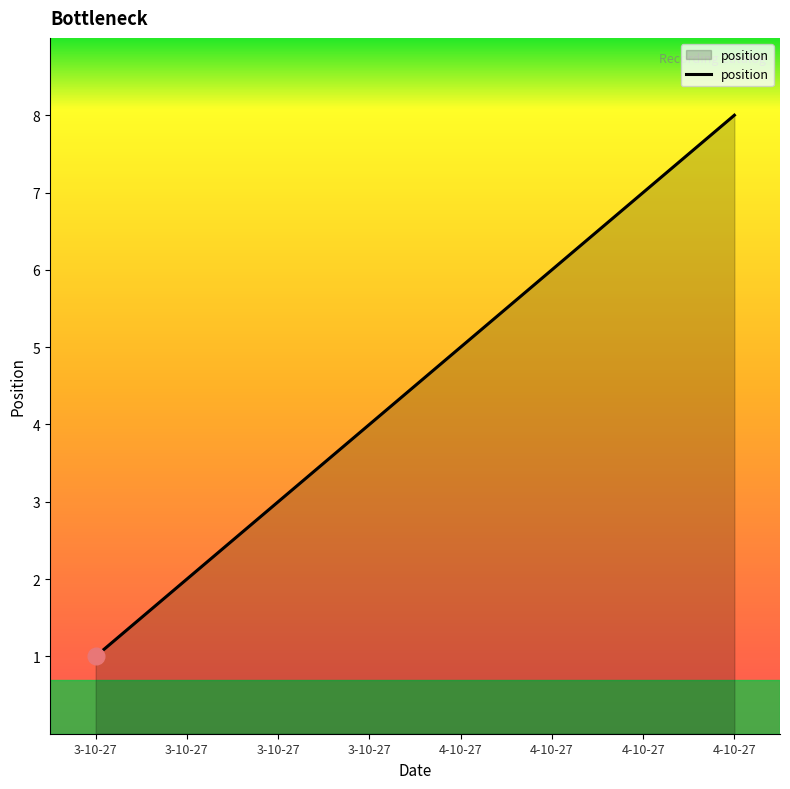

List the labels in order of value, smallest first.

3-10-27, 3-10-27, 3-10-27, 3-10-27, 4-10-27, 4-10-27, 4-10-27, 4-10-27